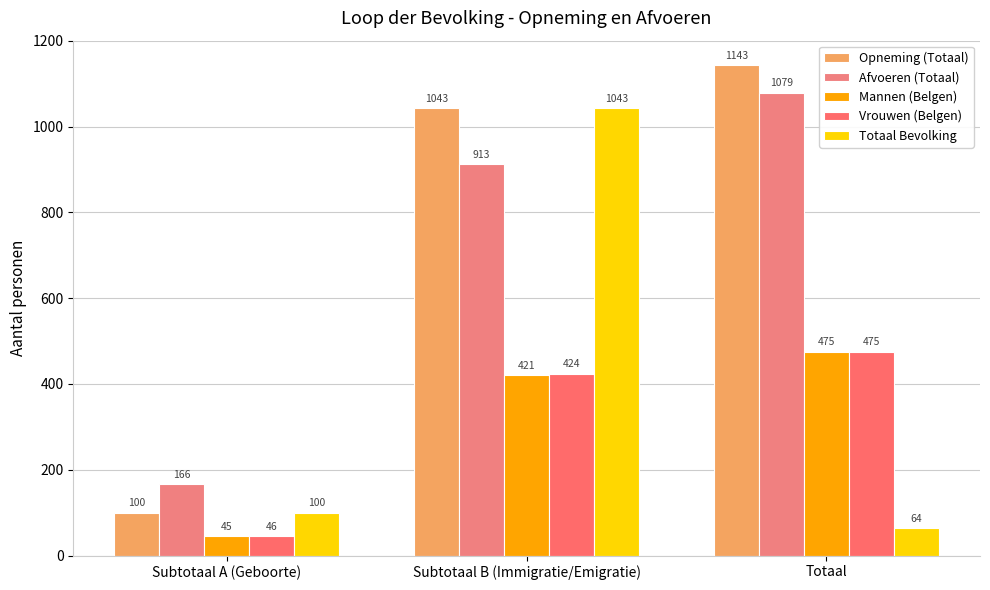

Which has a higher value, Totaal or Subtotaal A (Geboorte)?

Totaal